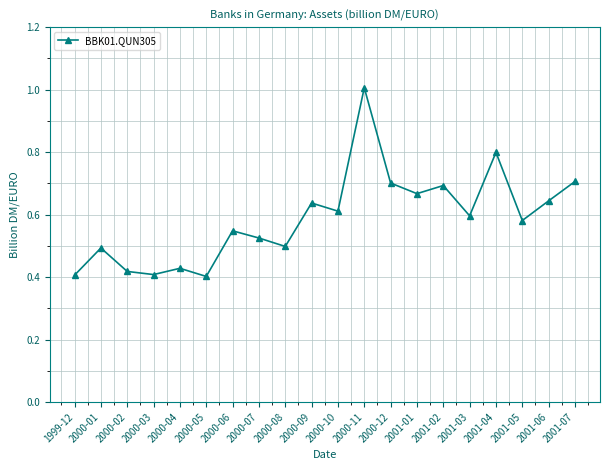

Is this an area chart (filled region under the line)?

No